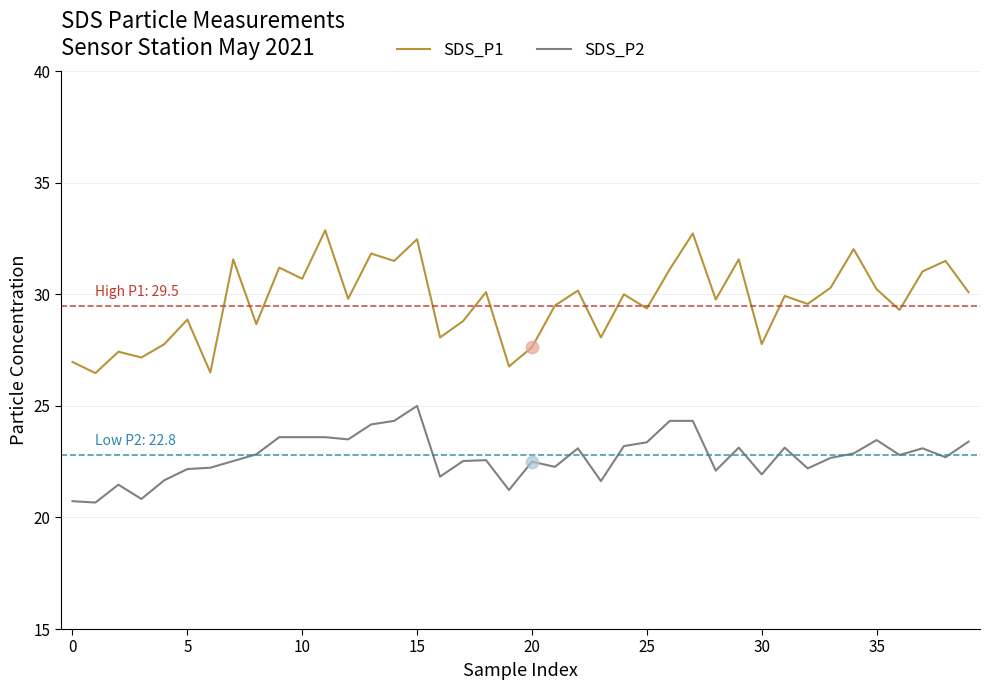

Which series has the largest total across all categories?

SDS_P1